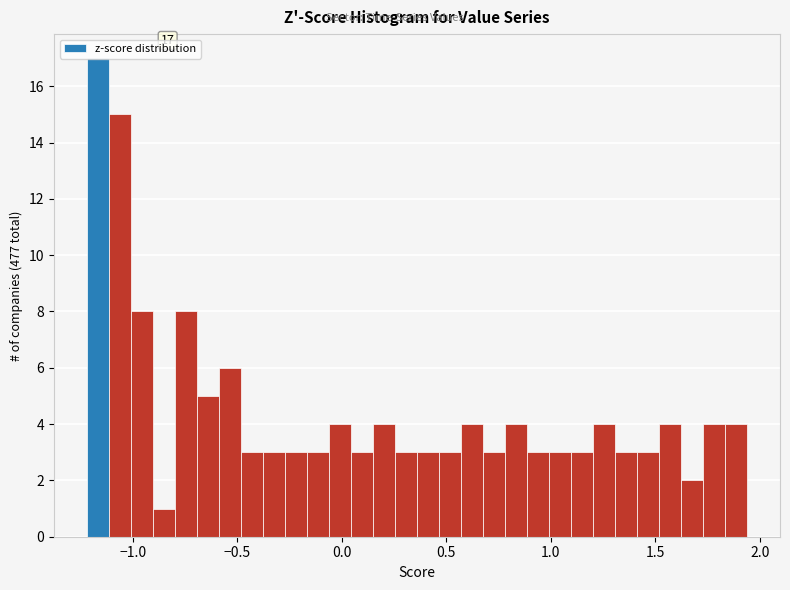

Around what value on the x-axis is the tallest bar? Give the approximate position of its centre, as read against the axis.

-1.15